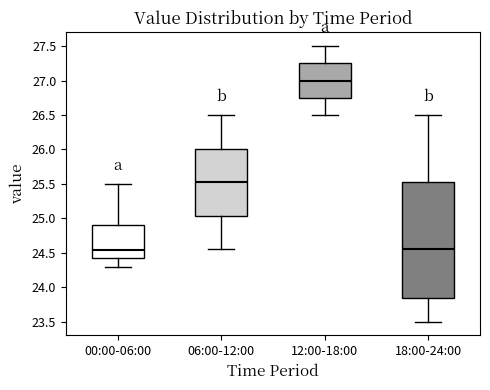

Which box is the tallest, from its lower edge to its upper edge?

18:00-24:00